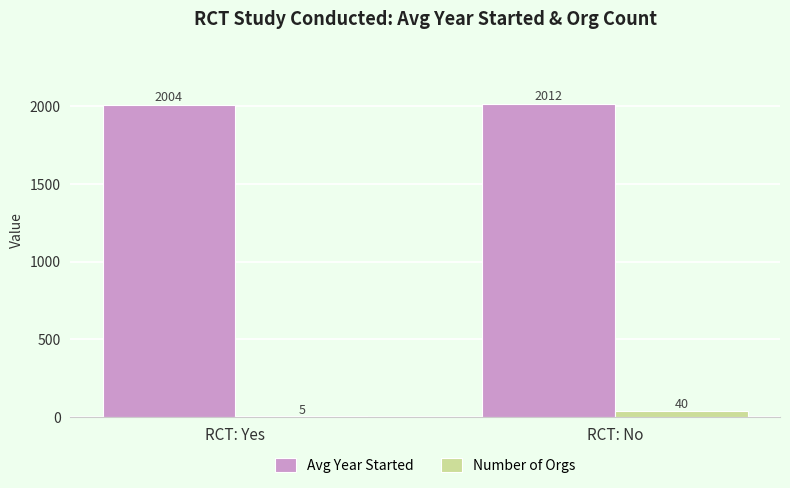

What is the sum of the Number of Orgs values at RCT: Yes and RCT: No?

45.0